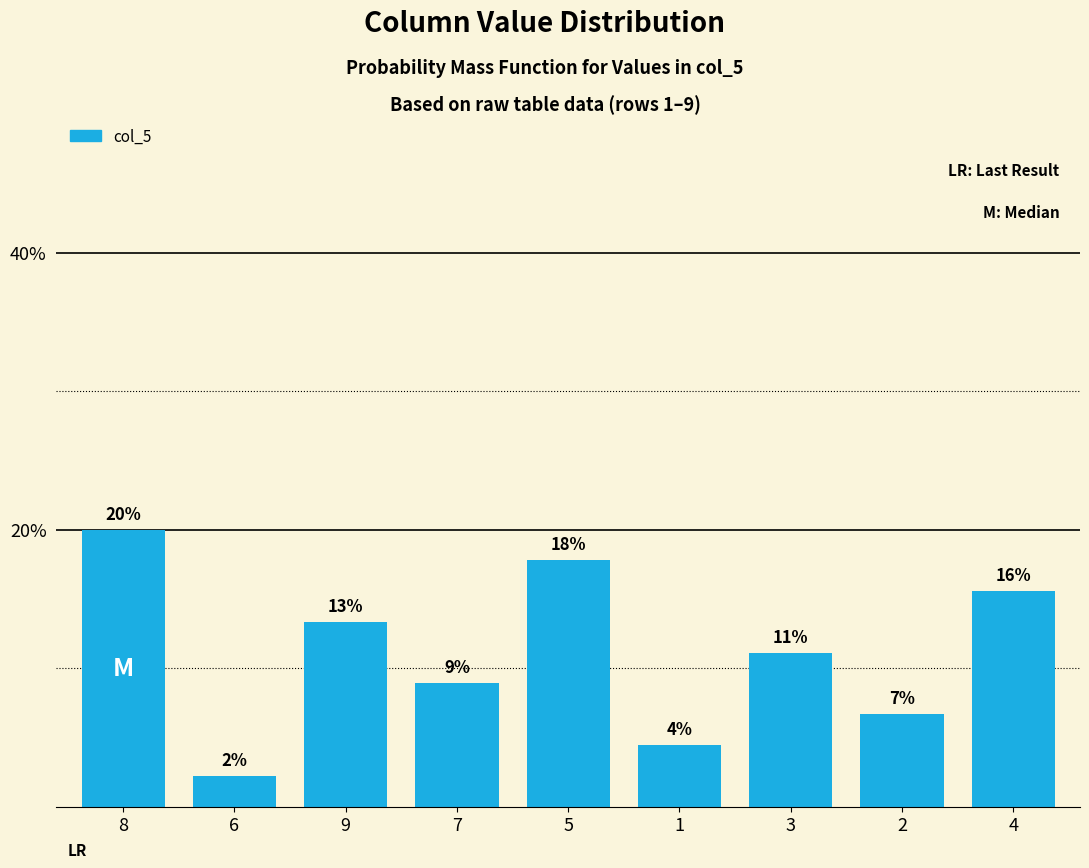

List the labels in order of value, smallest first.

6, 1, 2, 7, 3, 9, 4, 5, 8